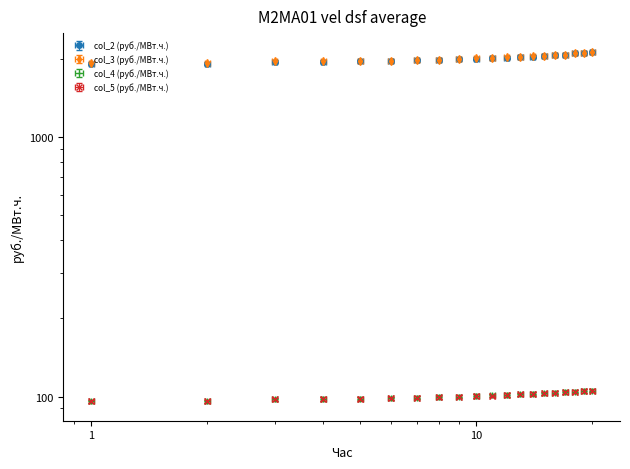

At how many categories does at least one series exceed 1432?

20